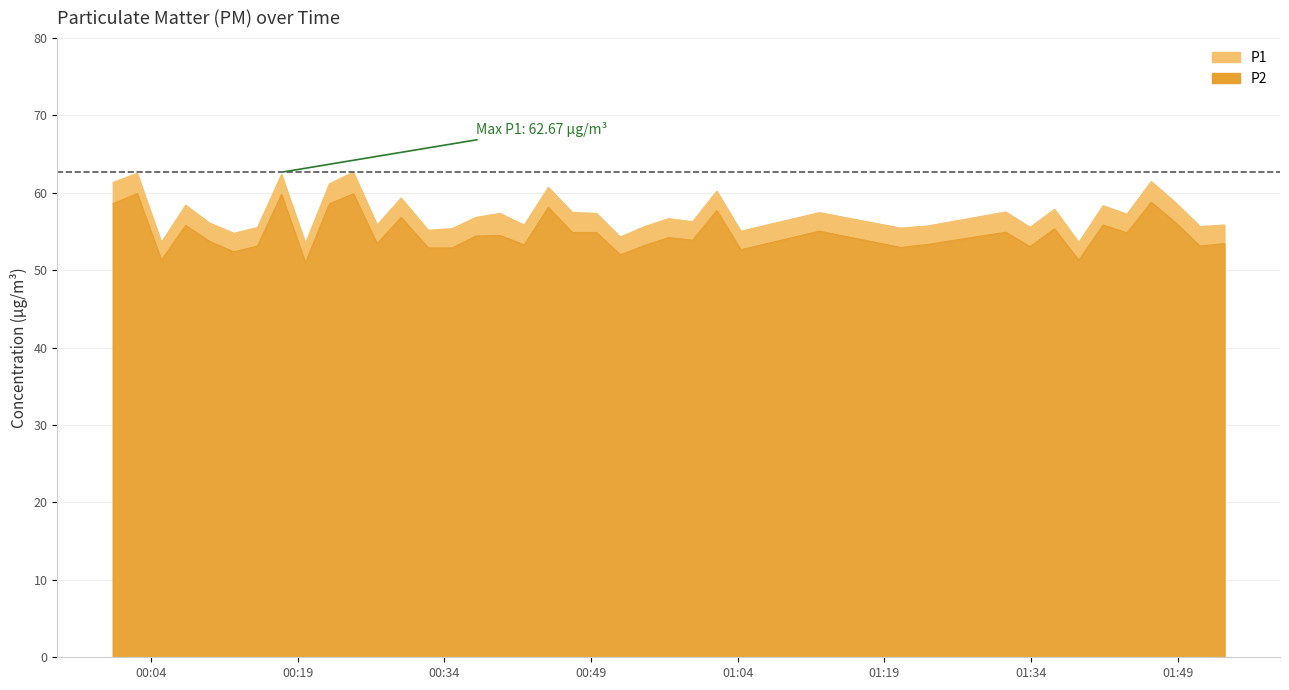

List the labels in order of P2 value, smallest first.

2022-08-01T00:19:47, 2022-08-01T01:38:54, 2022-08-01T00:05:03, 2022-08-01T00:52:00, 2022-08-01T00:12:27, 2022-08-01T01:04:19, 2022-08-01T00:32:21, 2022-08-01T00:34:47, 2022-08-01T01:20:41, 2022-08-01T01:33:55, 2022-08-01T00:14:53, 2022-08-01T01:51:18, 2022-08-01T00:54:29, 2022-08-01T00:42:10, 2022-08-01T01:23:24, 2022-08-01T00:27:07, 2022-08-01T01:53:48, 2022-08-01T00:09:59, 2022-08-01T00:59:24, 2022-08-01T00:56:56, 2022-08-01T00:37:14, 2022-08-01T00:39:42, 2022-08-01T01:43:50, 2022-08-01T00:47:05, 2022-08-01T00:49:33, 2022-08-01T01:31:26, 2022-08-01T01:12:22, 2022-08-01T01:36:25, 2022-08-01T00:07:32, 2022-08-01T01:41:23, 2022-08-01T01:48:49, 2022-08-01T00:29:34, 2022-08-01T01:01:52, 2022-08-01T00:44:38, 2022-08-01T00:22:14, 2022-08-01T00:00:05, 2022-08-01T01:46:19, 2022-08-01T00:17:20, 2022-08-01T00:24:41, 2022-08-01T00:02:34